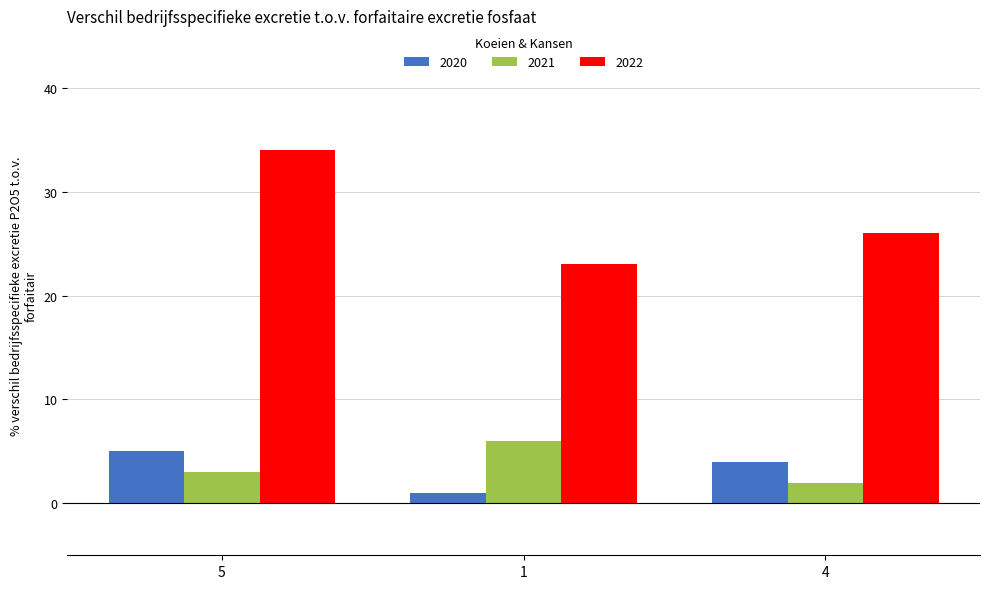

What is the sum of the 2020 values at 4 and 5?

9